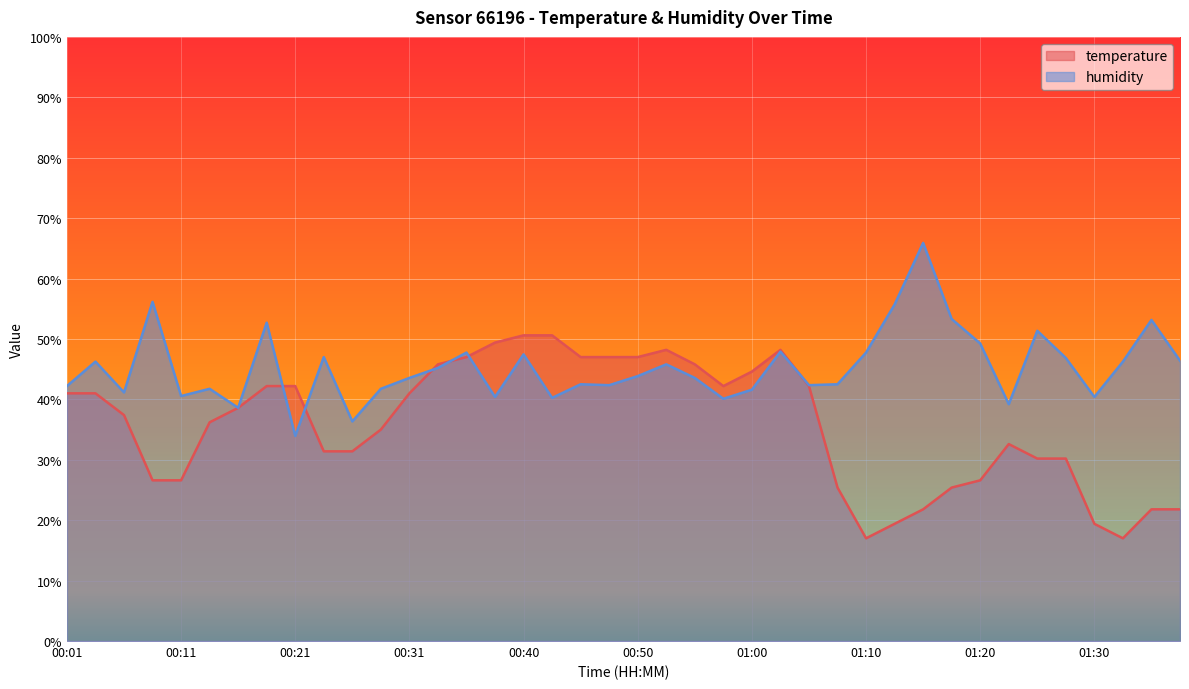

Which series ends up on top after the final intersection of temperature and humidity?

humidity